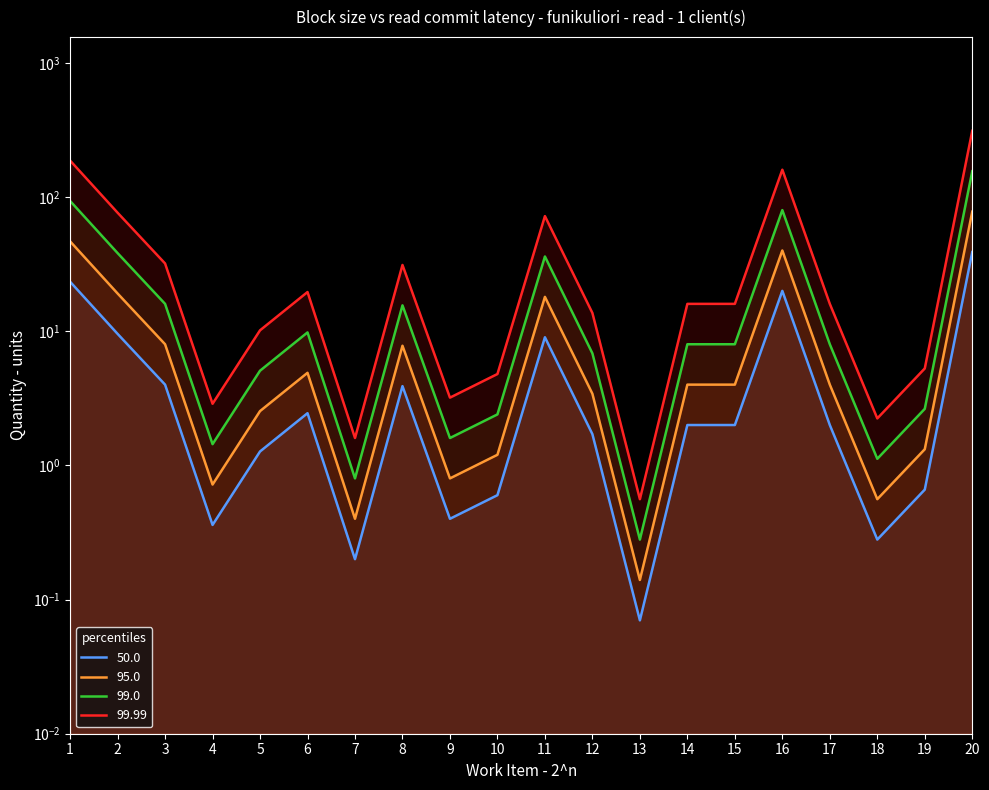

Rank the categories by 99.99 value from highest to lowest.

20, 1, 16, 2, 11, 3, 8, 6, 14, 15, 17, 12, 5, 19, 10, 9, 4, 18, 7, 13